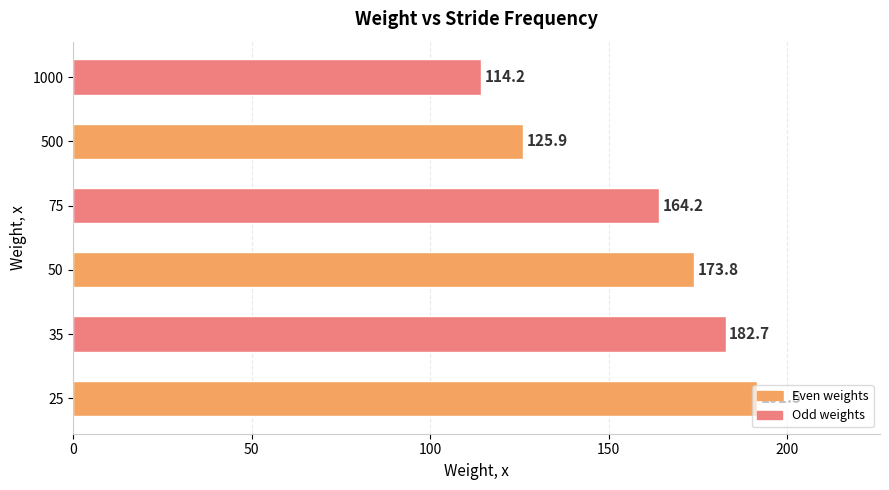

What is the minimum value shown in the chart?

114.2